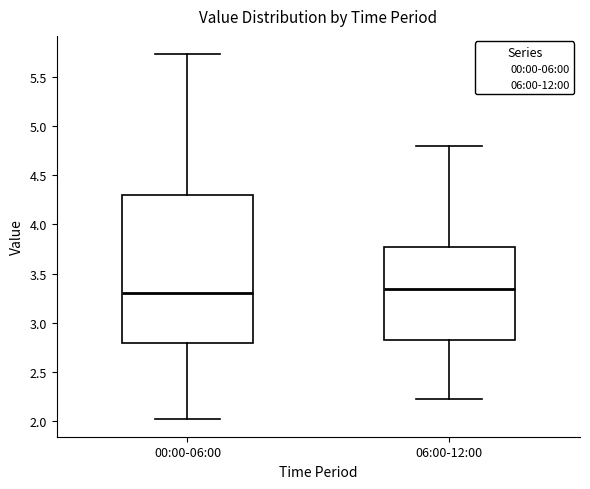

Reading left to right, read every box against the y-axis: the position of its median line, the range the box covers, and the ends of its whiskers. The values are not printed on the chart, so give them approximately, as read against the axis.

00:00-06:00: median 3.30, box 2.80 to 4.30, whiskers 2.05 to 5.75
06:00-12:00: median 3.35, box 2.85 to 3.80, whiskers 2.25 to 4.80